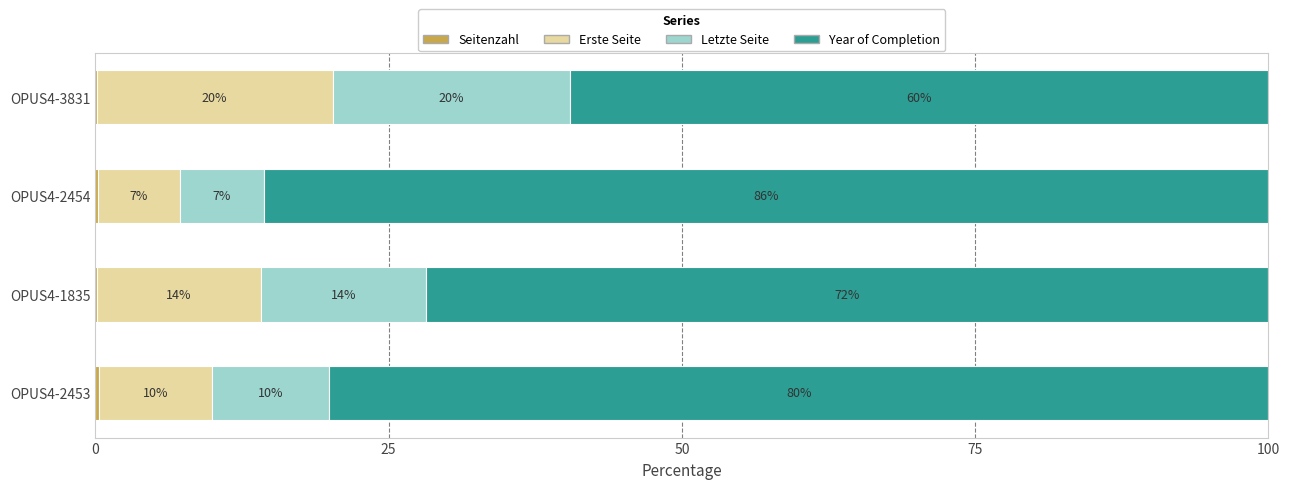

What is the total value across all series at OPUS4-2454?

100.0